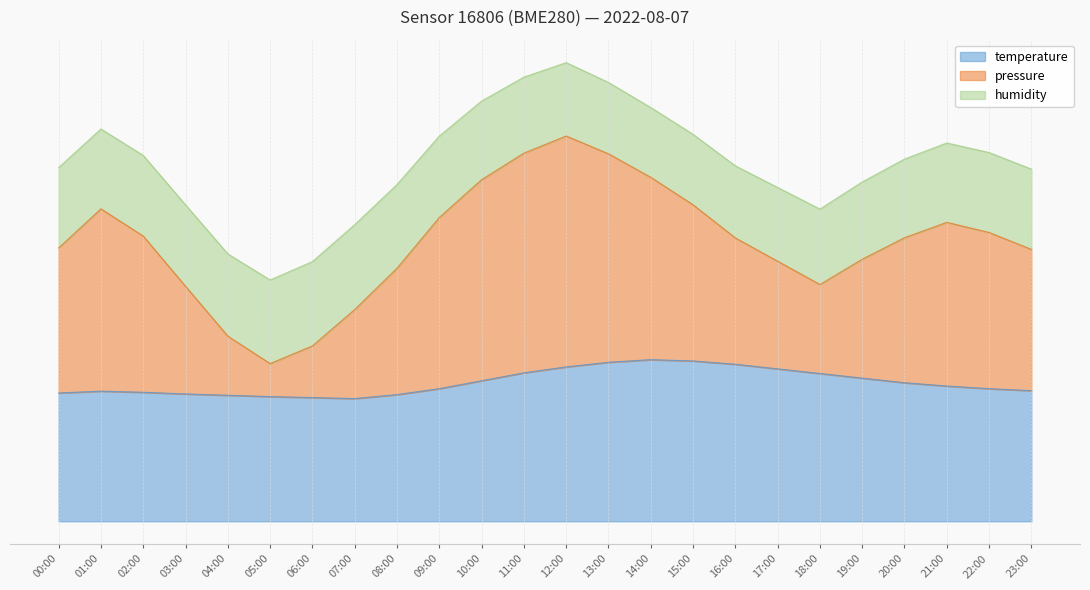

Which series has the widest spread of values?

pressure